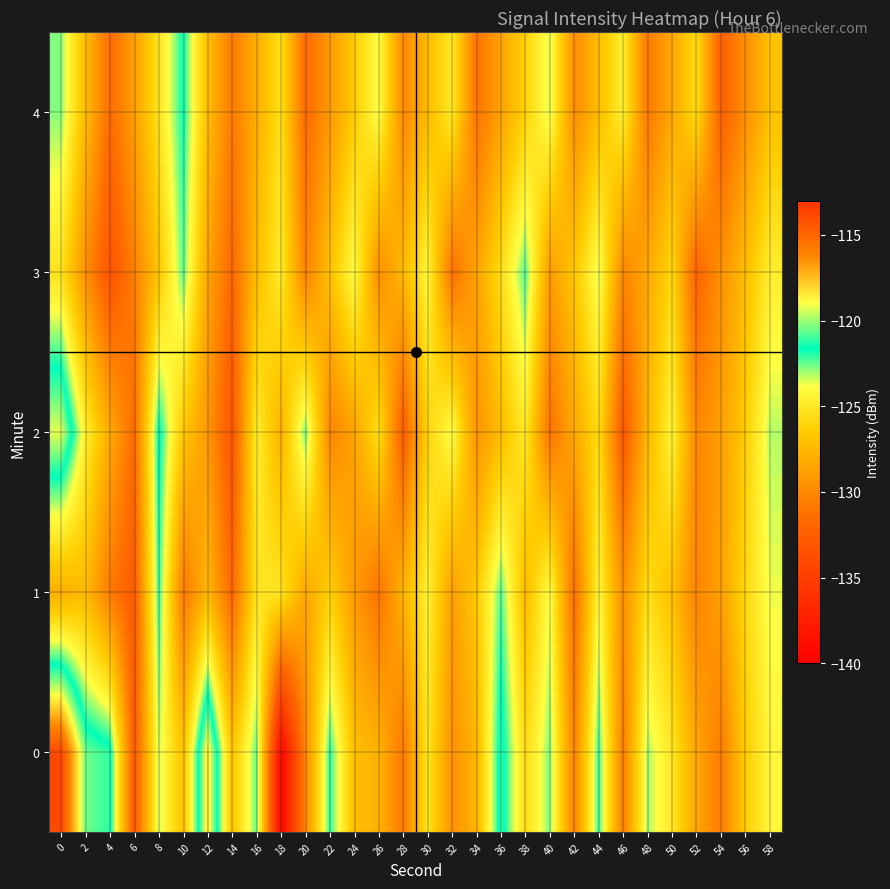

At which category does the chart reach its minimum across all series?

18